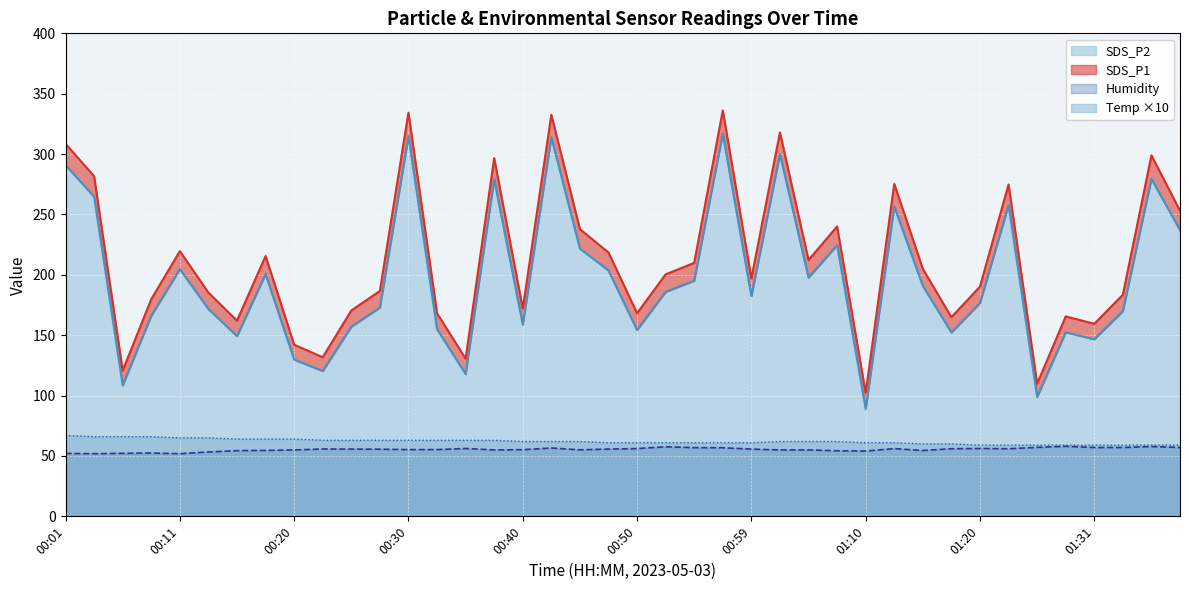

What is the value of the SDS_P1 point at the 4th from the left?

179.8